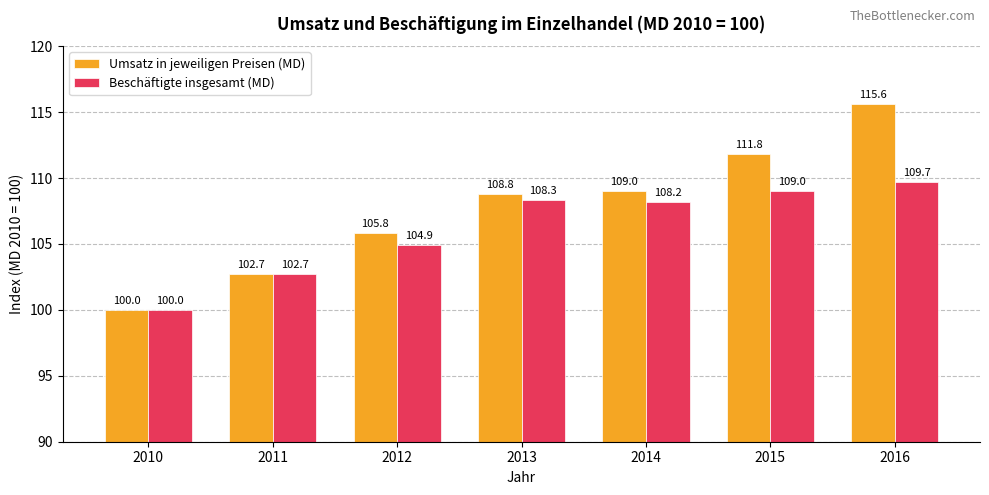

How many data points does each series have?

7